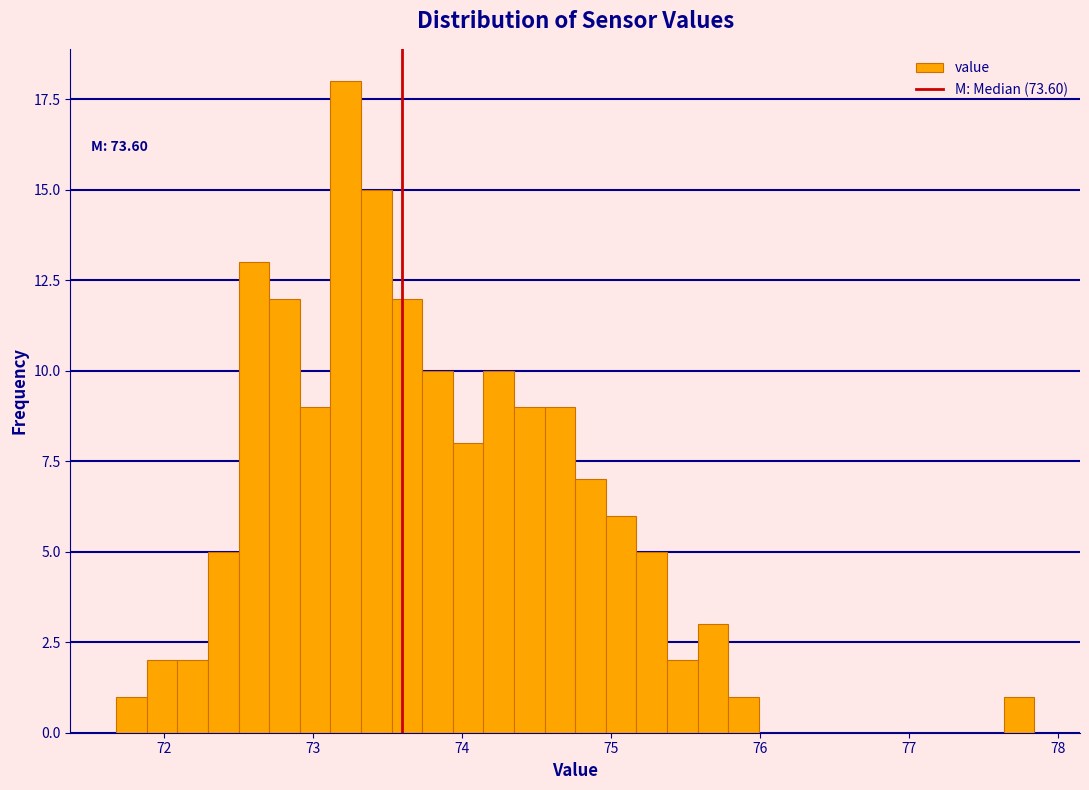

Read against the x-axis, roughly where is the centre of the tallest bar?

73.2